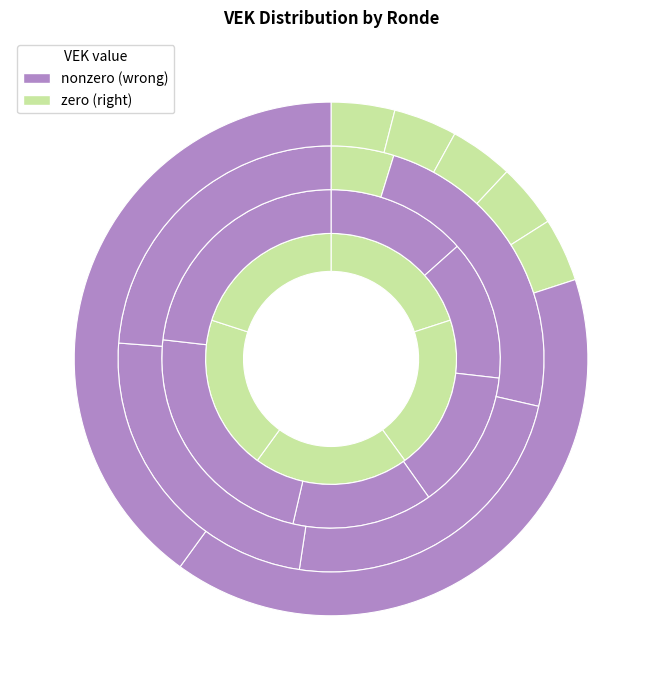

Count the number of slices in the pie.

23